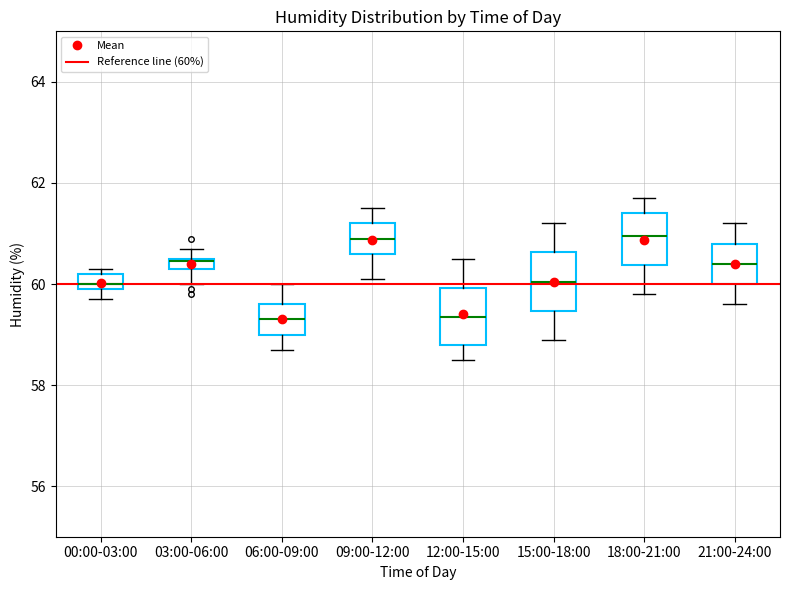

Where is the lower edge of the box for 00:00-03:00 on the y-axis? The values are not printed on the chart, so give them approximately, as read against the axis.

60.0